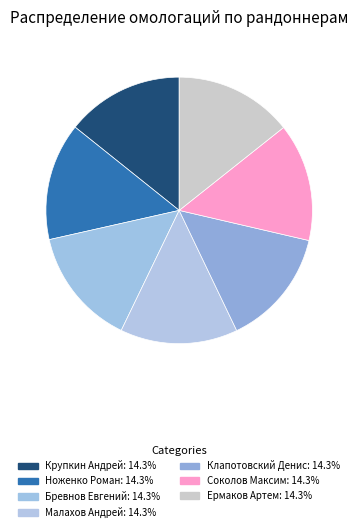

To the nearest percent, what is the average slice percentage?

14%